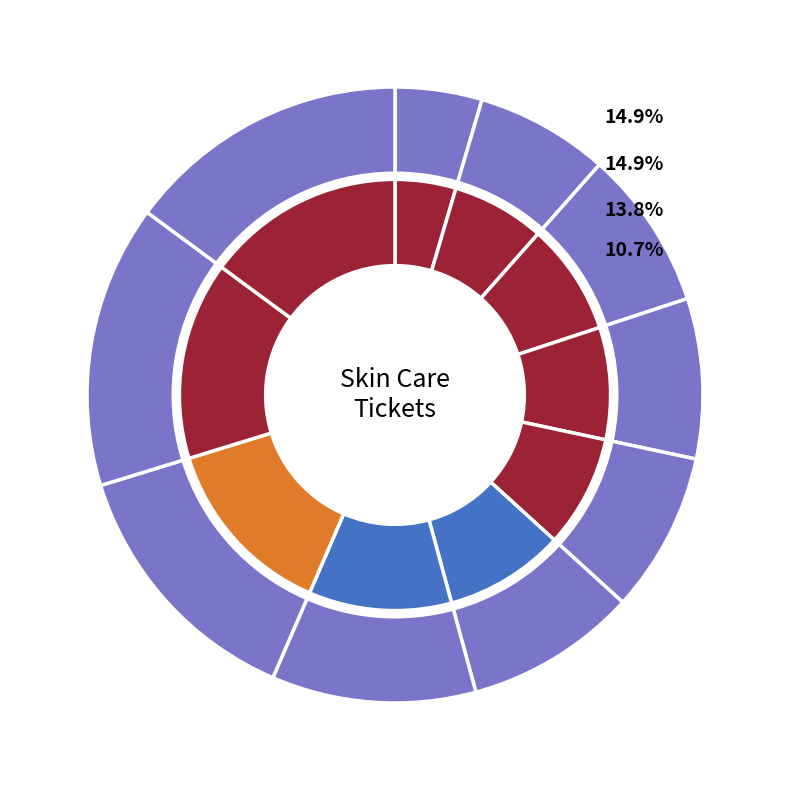

Count the number of slices in the pie.

10